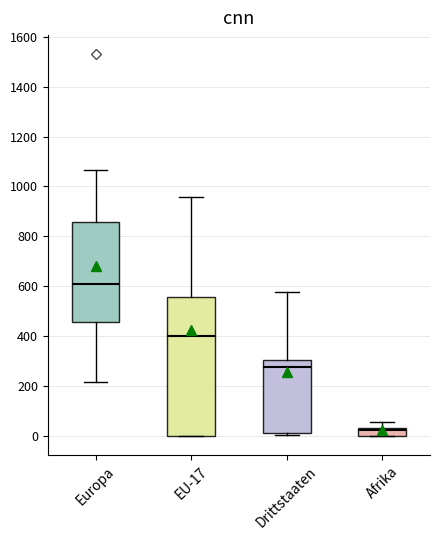

Reading left to right, read every box against the y-axis: the position of its median line, the range the box covers, and the ends of its whiskers. The values are not printed on the chart, so give them approximately, as read against the axis.

Europa: median 600, box 460 to 860, whiskers 220 to 1060
EU-17: median 400, box 0 to 560, whiskers 0 to 960
Drittstaaten: median 280, box 20 to 300, whiskers 0 to 580
Afrika: median 20, box 0 to 40, whiskers 0 to 60